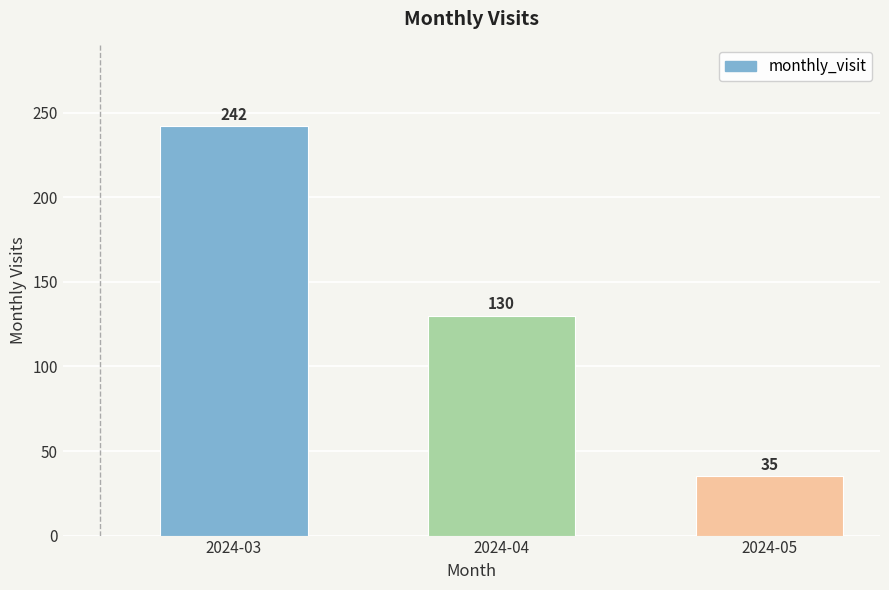

What is the value of the 2nd bar from the left?

130